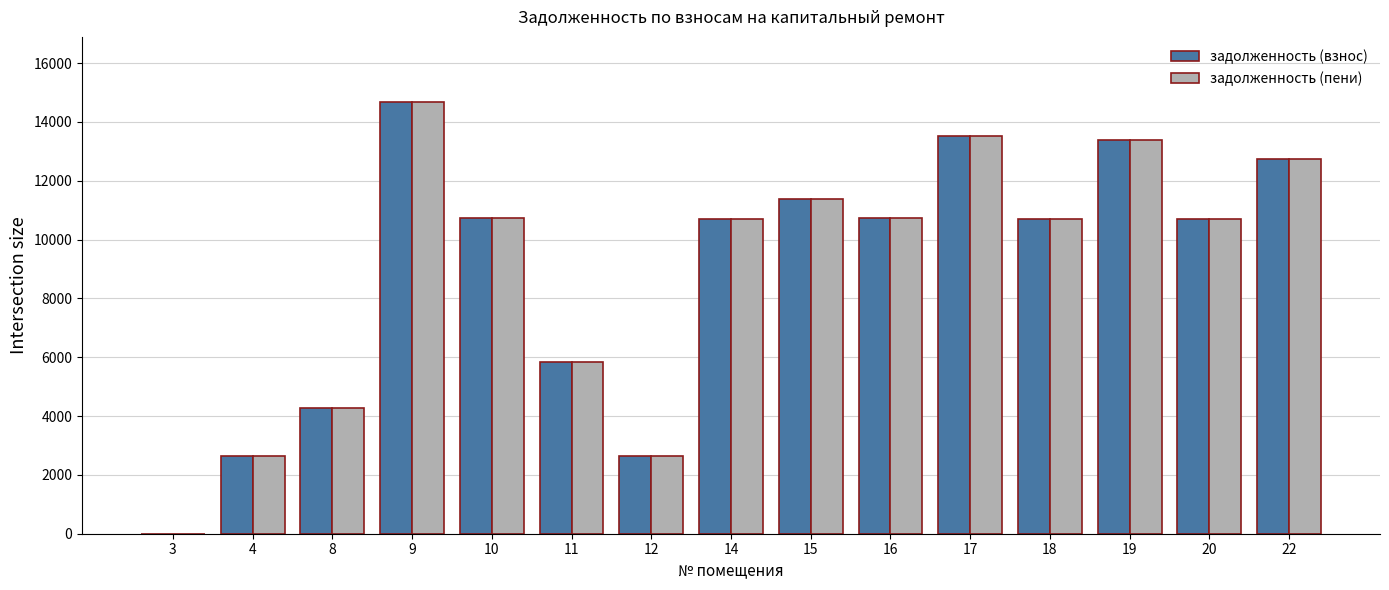

Is the value of задолженность (пени) at 15 greater than the value of задолженность (взнос) at 19?

No